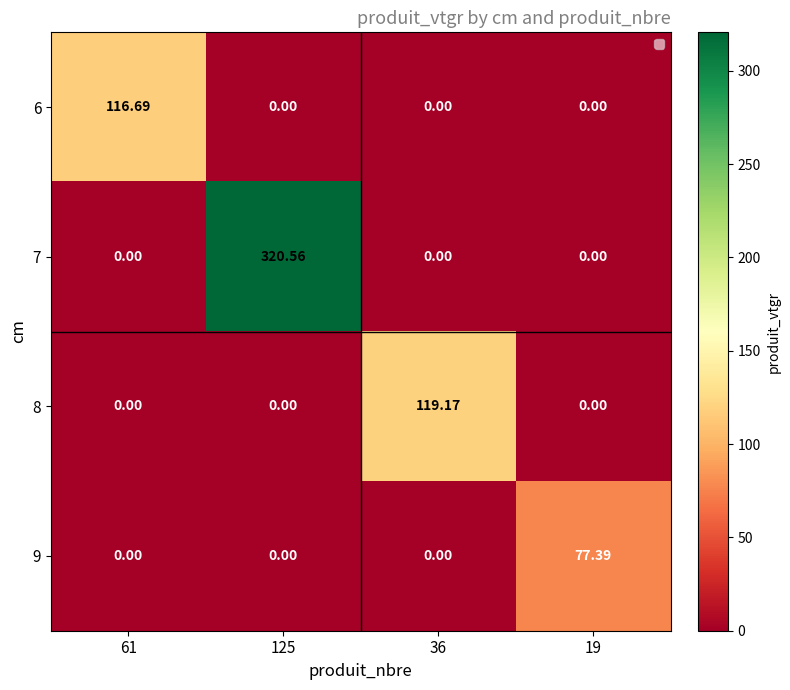

Is the value of 7 at 125 greater than the value of 6 at 125?

Yes